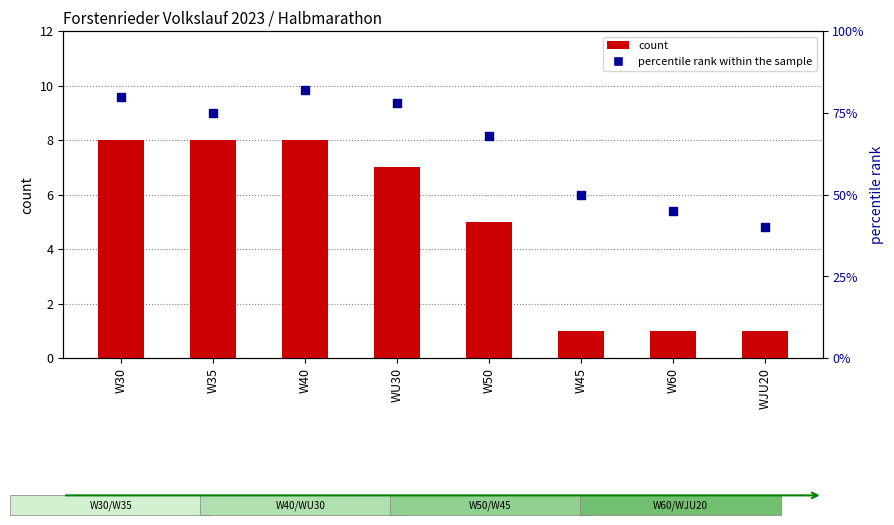

What are all the series names shown in the legend?

count, percentile rank within the sample